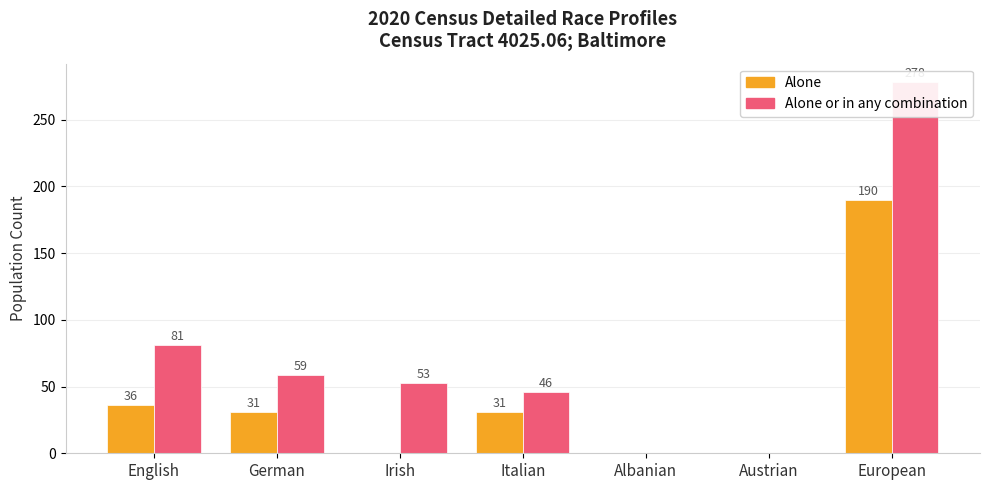

Which has a higher value, Irish or Albanian?

Irish